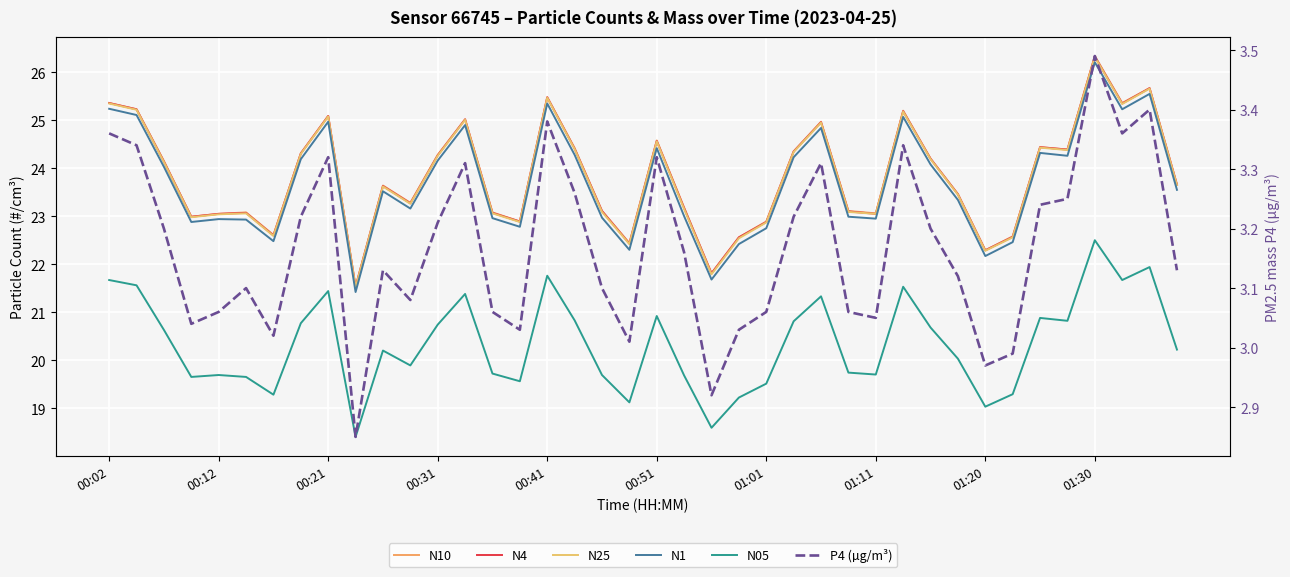

The N10 series shows 44.4 at 00:12. True or false?

False